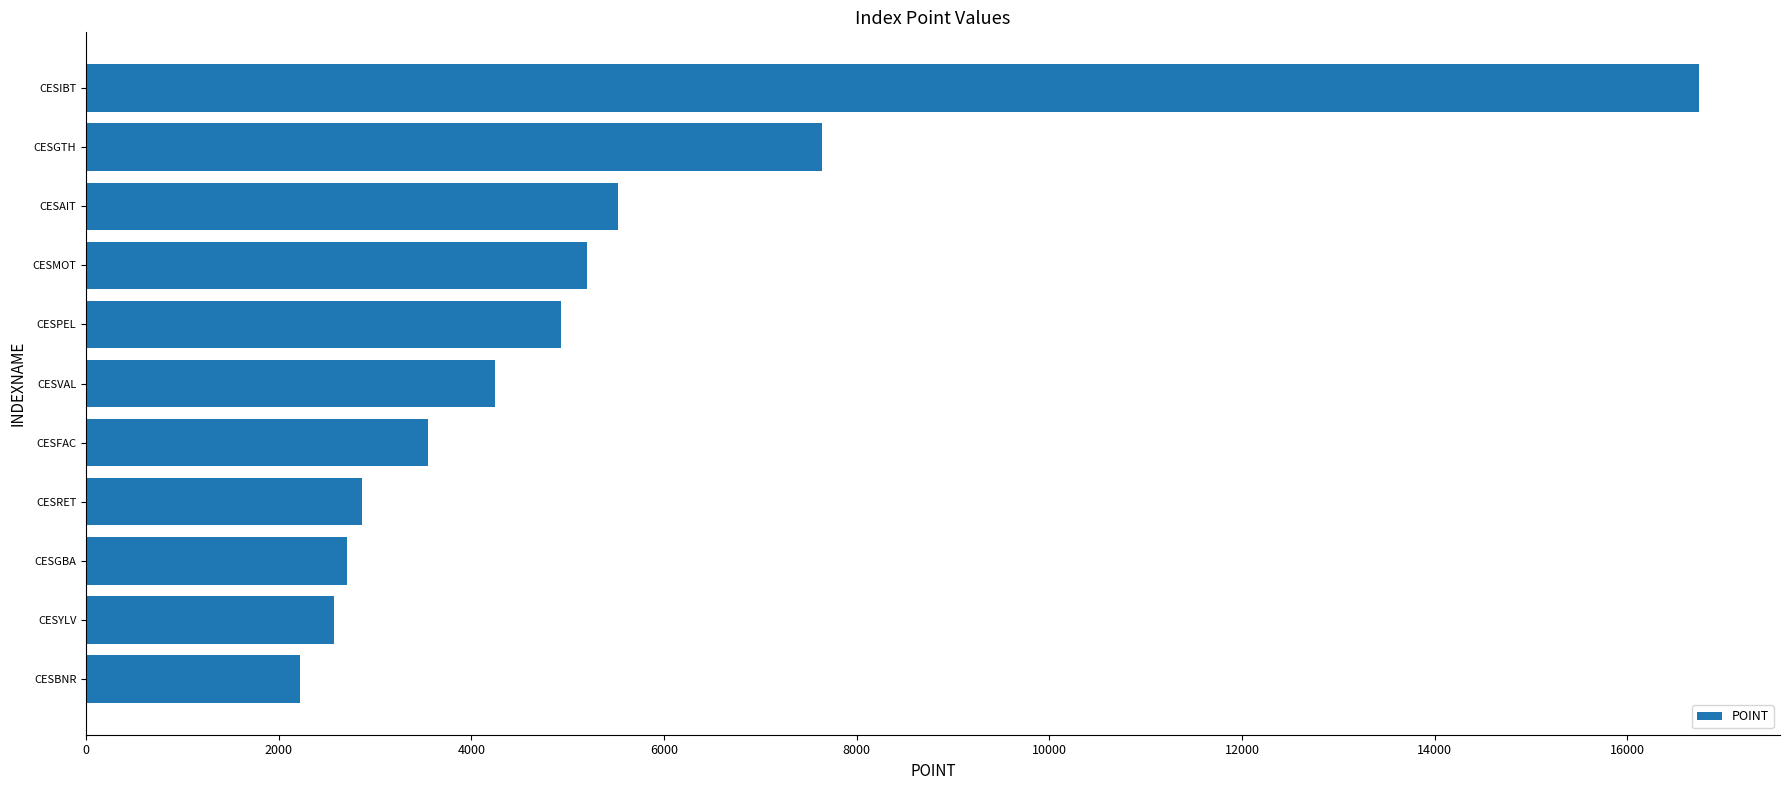

Reading bottom to top, list all the values displayed in this chart.

CESBNR=2224.5	CESYLV=2569.9	CESGBA=2712.0	CESRET=2866.0	CESFAC=3546.8	CESVAL=4242.2	CESPEL=4929.5	CESMOT=5194.1	CESAIT=5524.6	CESGTH=7643.5	CESIBT=16746.5